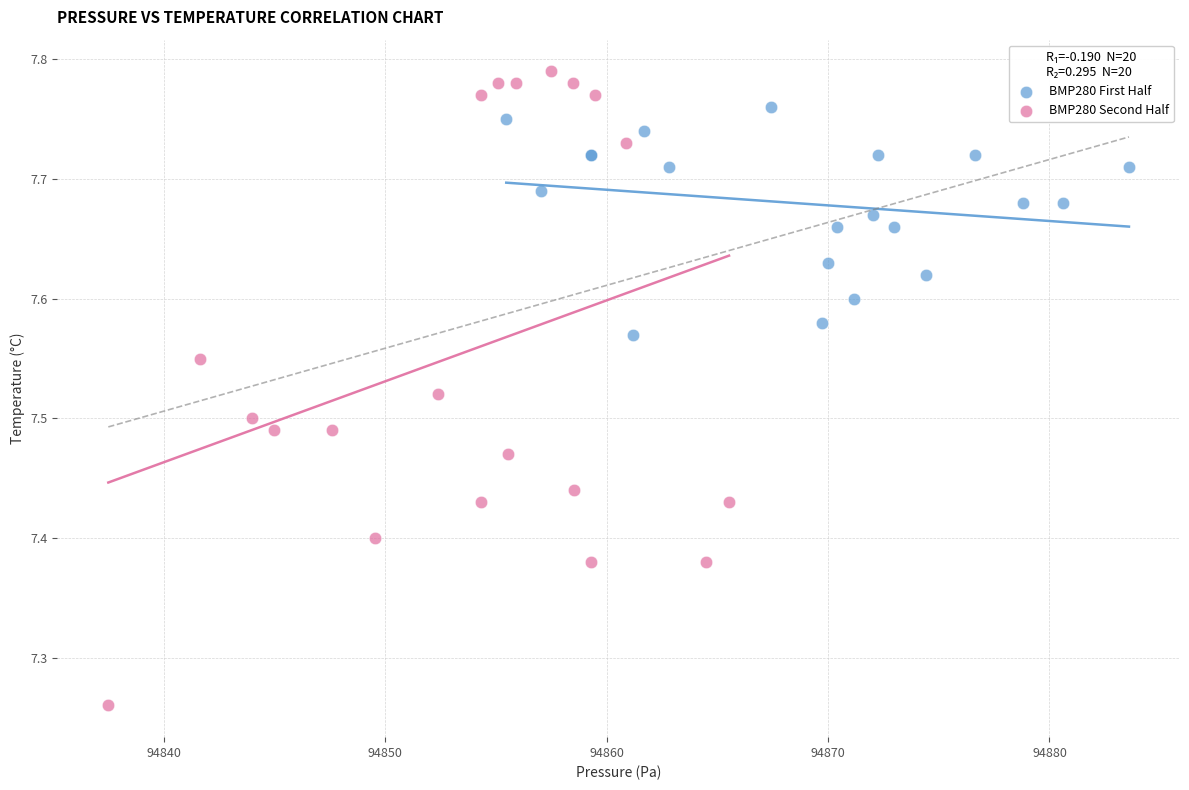

Which series has the largest Y range (max minus min)?

BMP280 Second Half